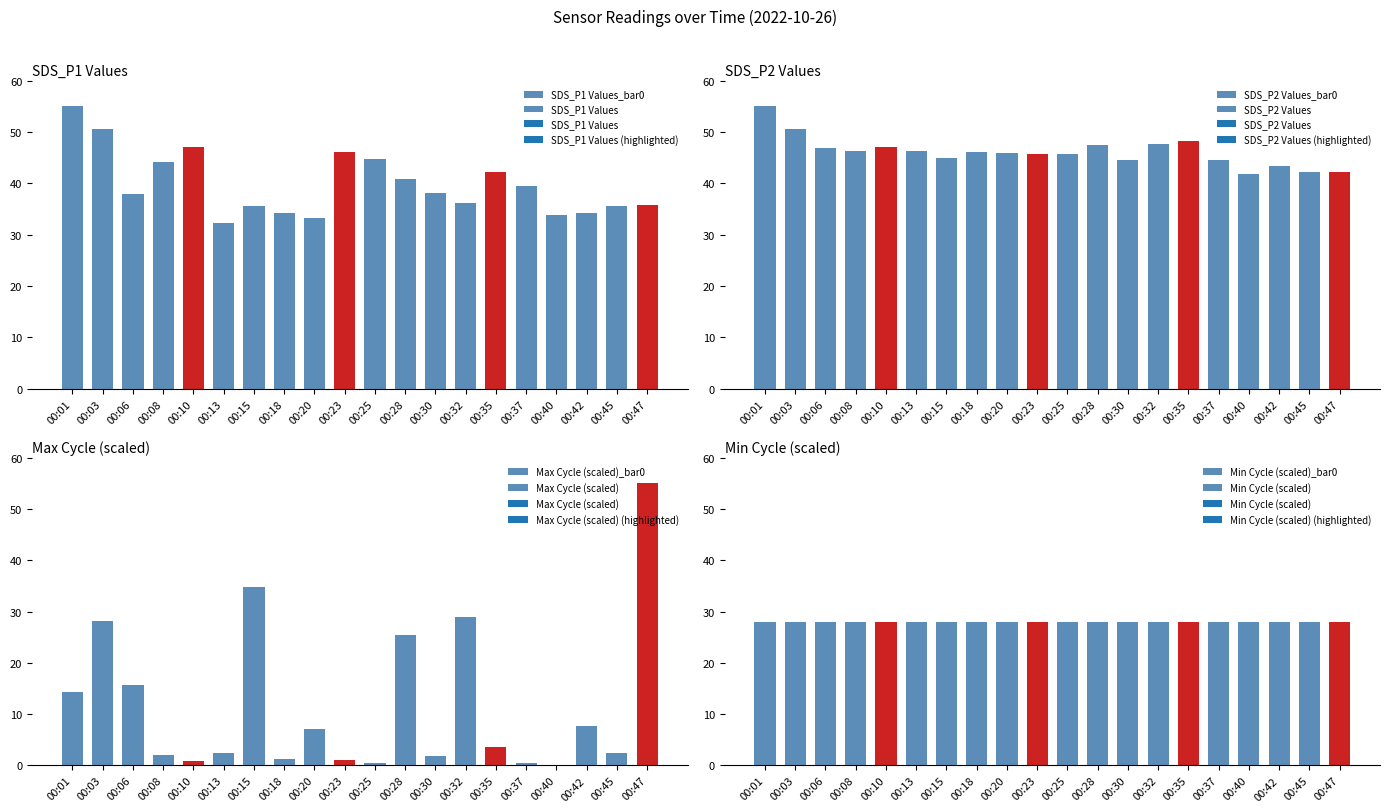

Which series has the largest total across all categories?

SDS_P2 Values